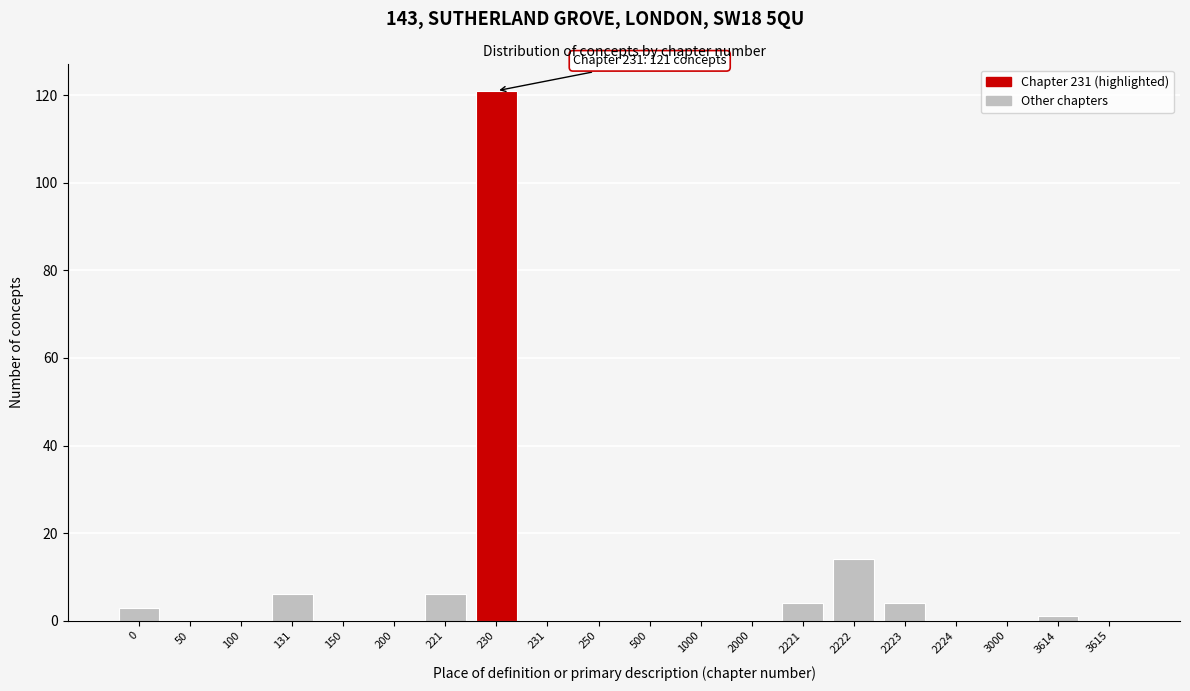

Reading left to right, list all the values displayed in this chart.

0=3	50=0	100=0	131=6	150=0	200=0	221=6	230=121	231=0	250=0	500=0	1000=0	2000=0	2221=4	2222=14	2223=4	2224=0	3000=0	3614=1	3615=0